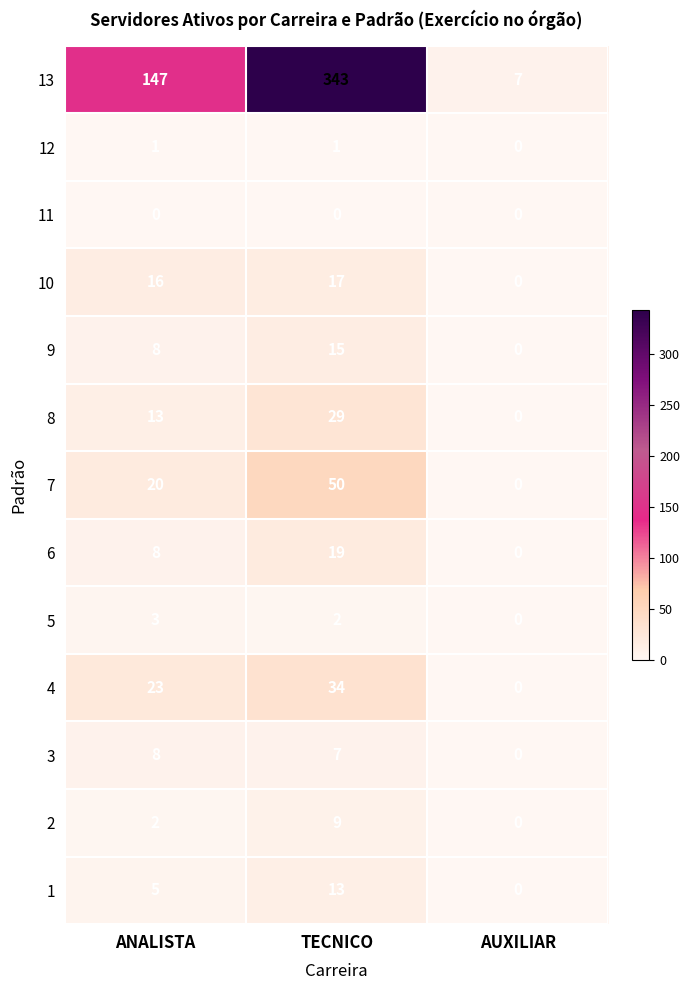

Which series changed the most between ANALISTA and TECNICO?

13